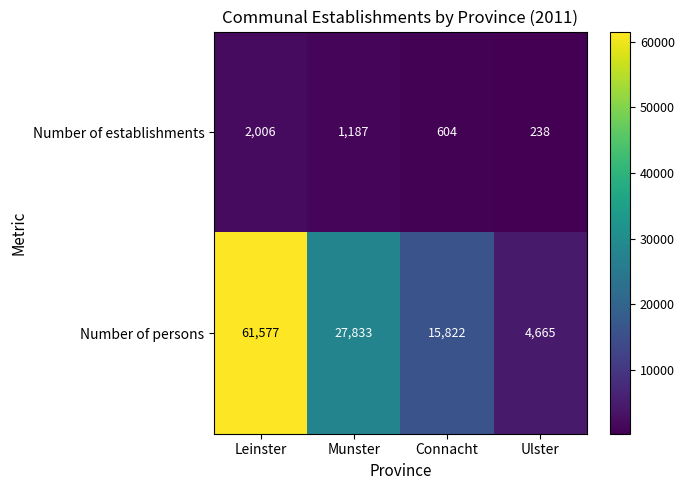

Count the Number of establishments values in the range 604 to 2006.

3